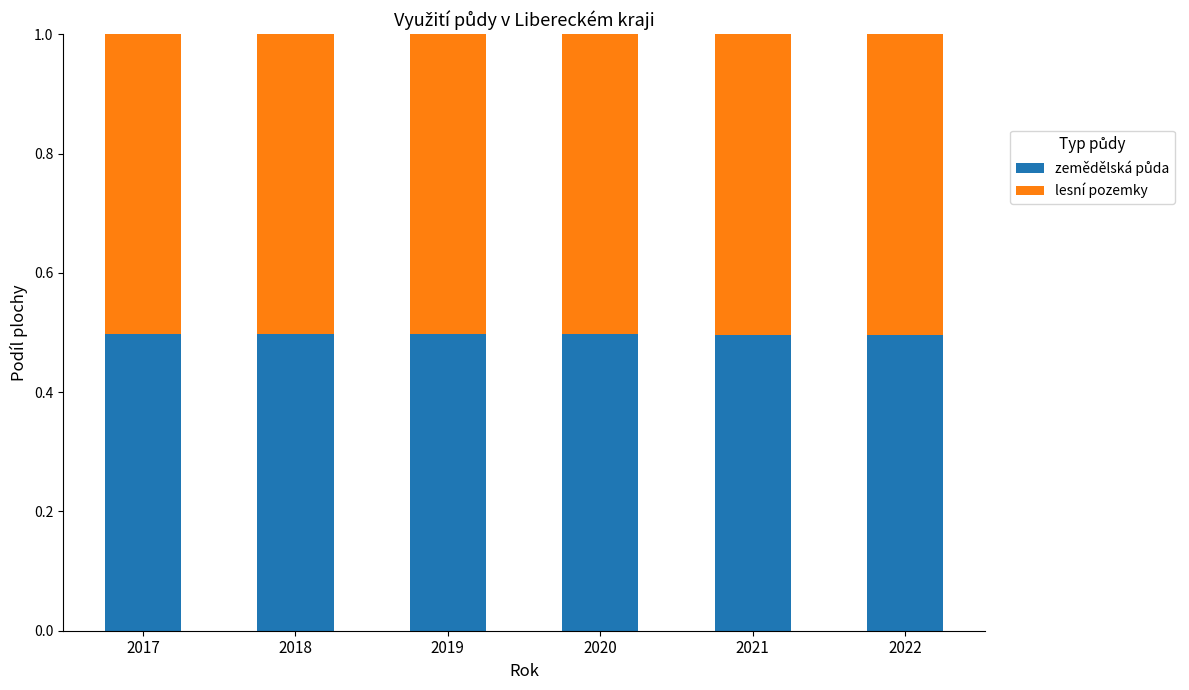

Count the number of data series in this chart.

2